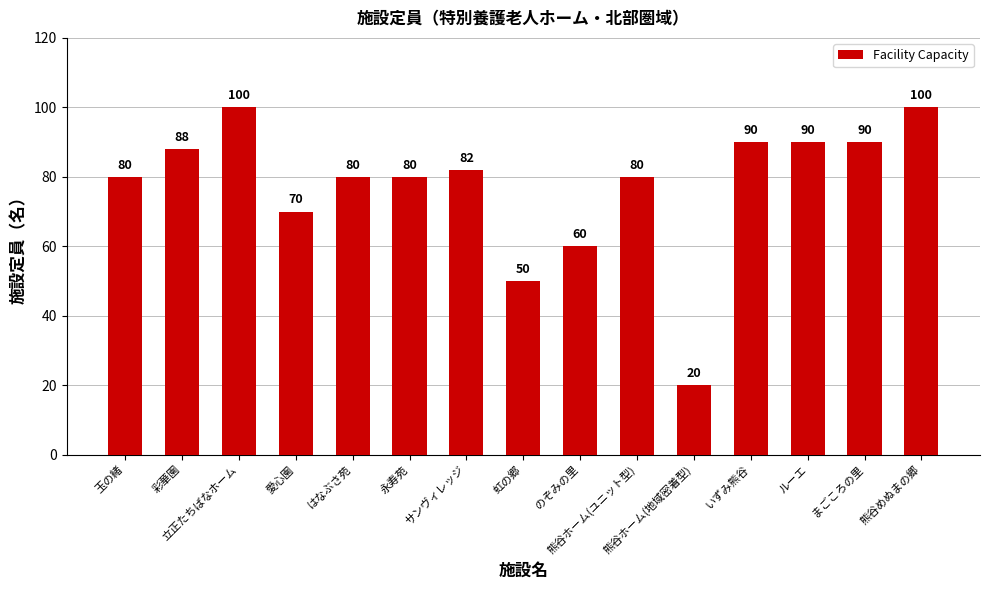

What is the maximum value shown in the chart?

100